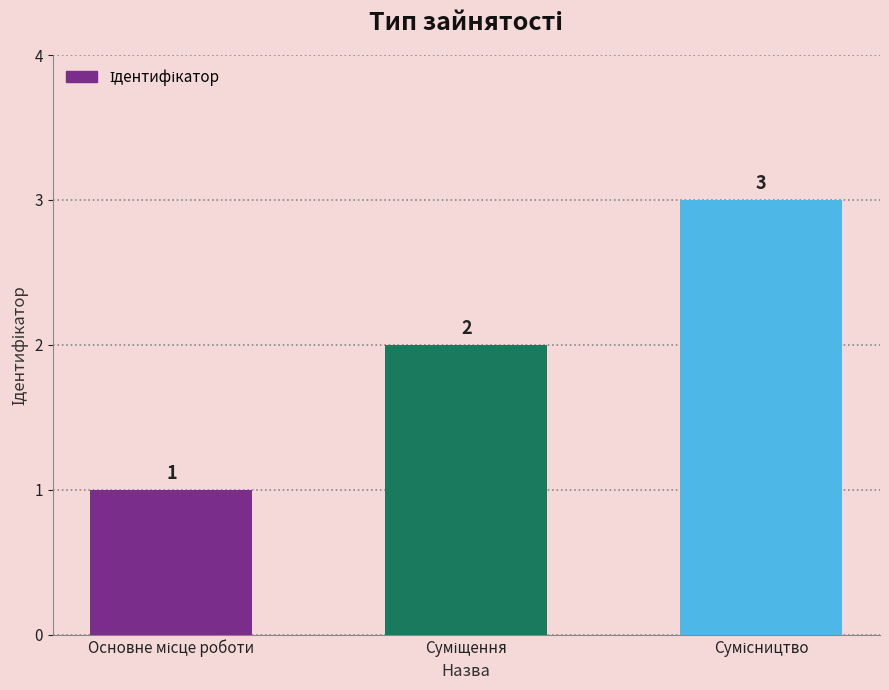

What is the sum of all values?

6